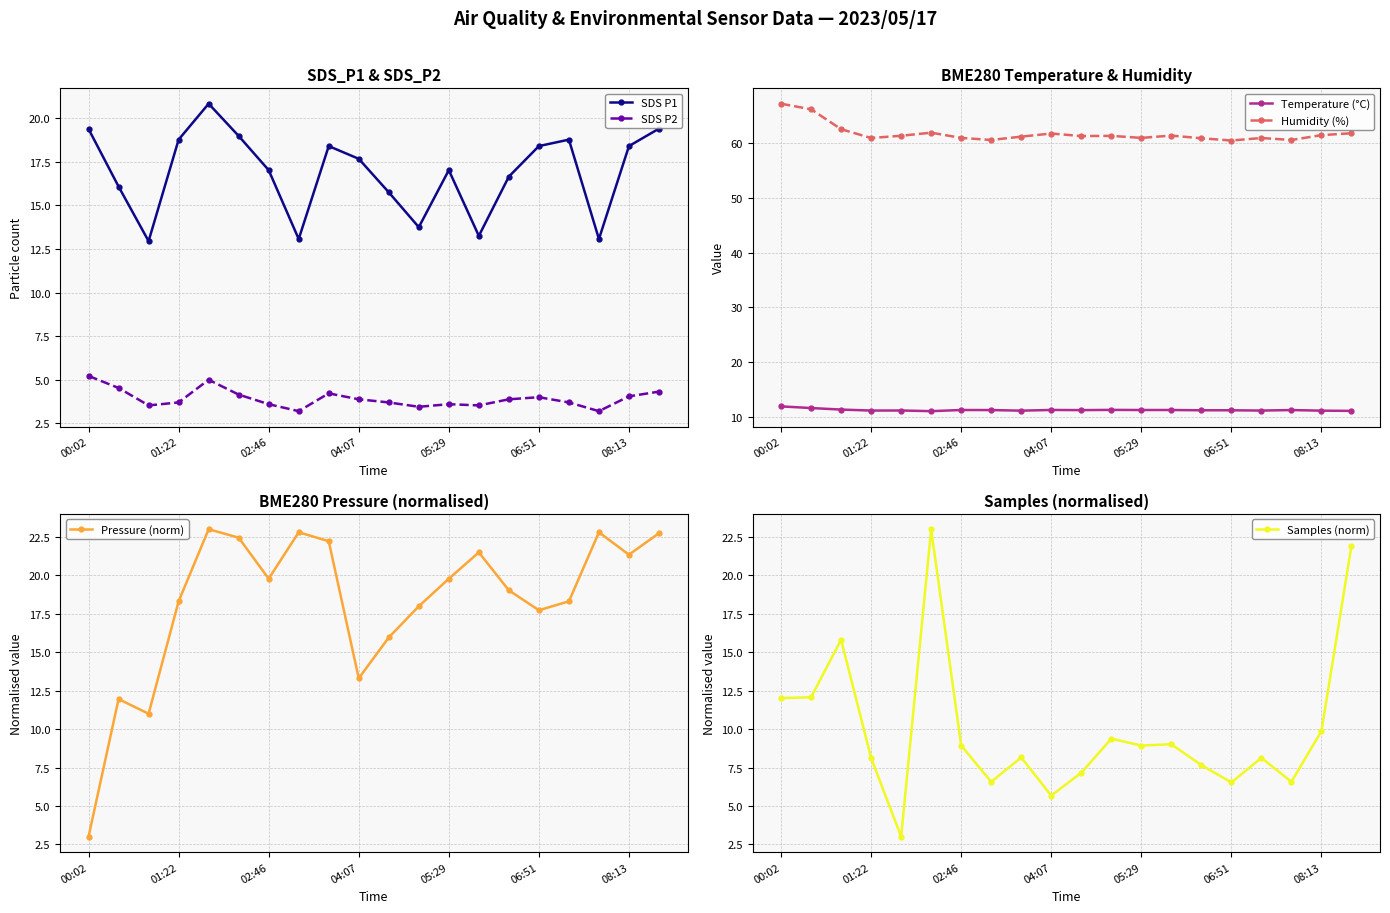

True or false: SDS P2 and SDS P1 intersect in this chart.

False